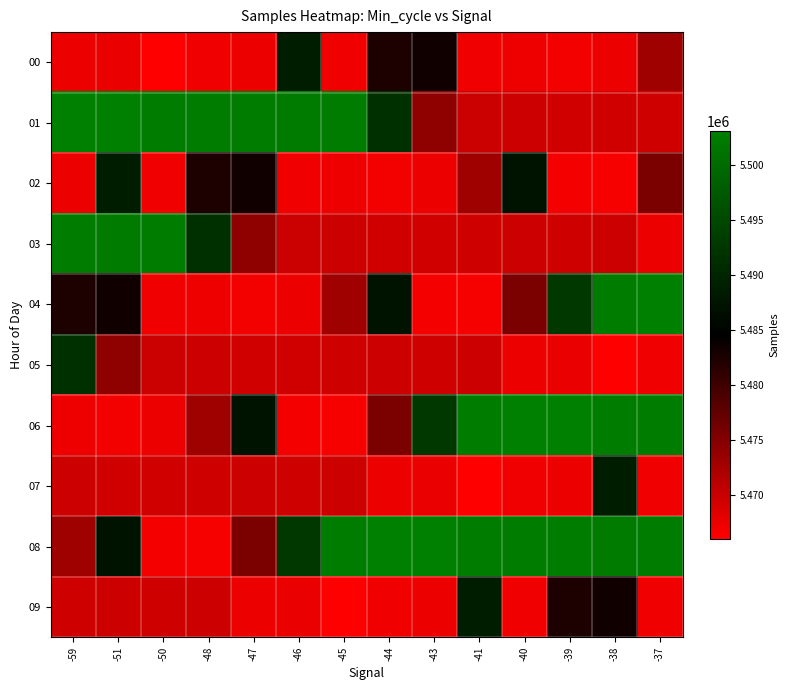

Rank the series by their maximum value, from lowest to highest.

00, 02, 07, 09, 05, 03, 04, 01, 06, 08